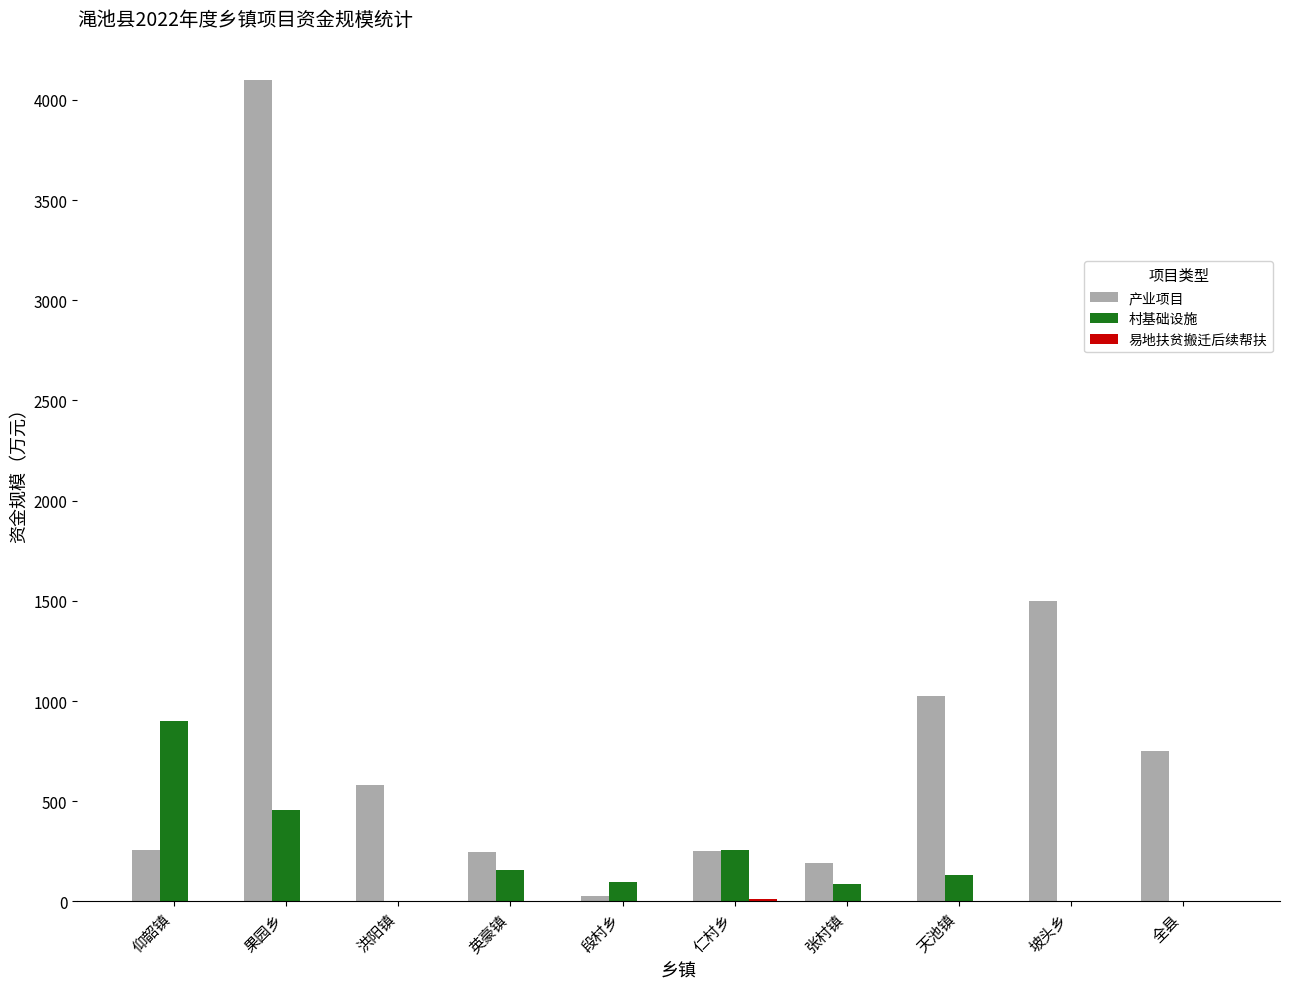

The 村基础设施 series shows 133.1 at 天池镇. True or false?

True